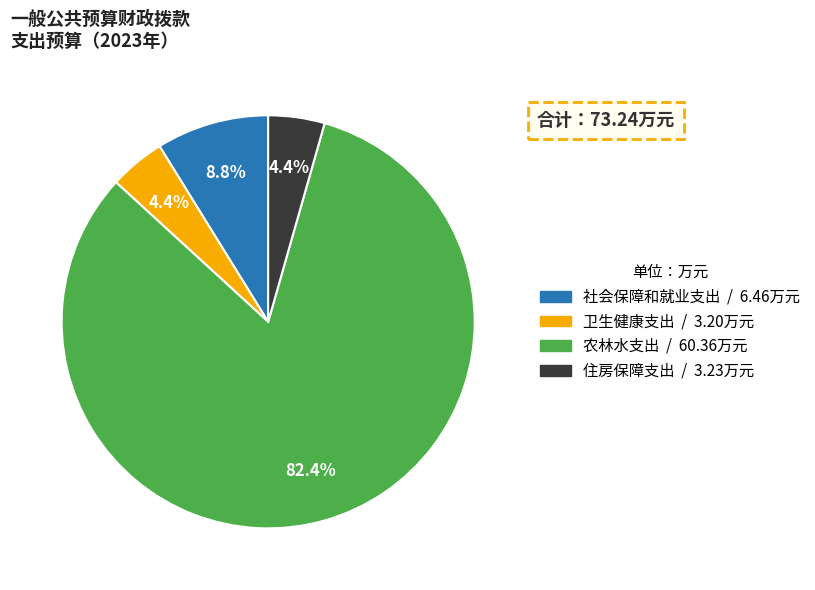

What is the ratio of the value at 卫生健康支出 to the value at 社会保障和就业支出?

0.5